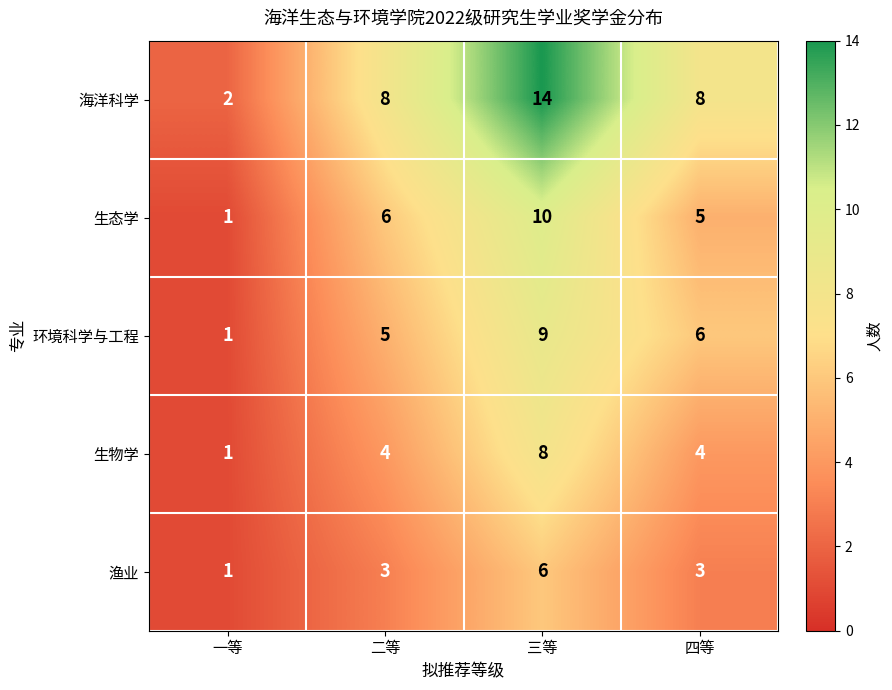

Count the number of categories in the chart.

4